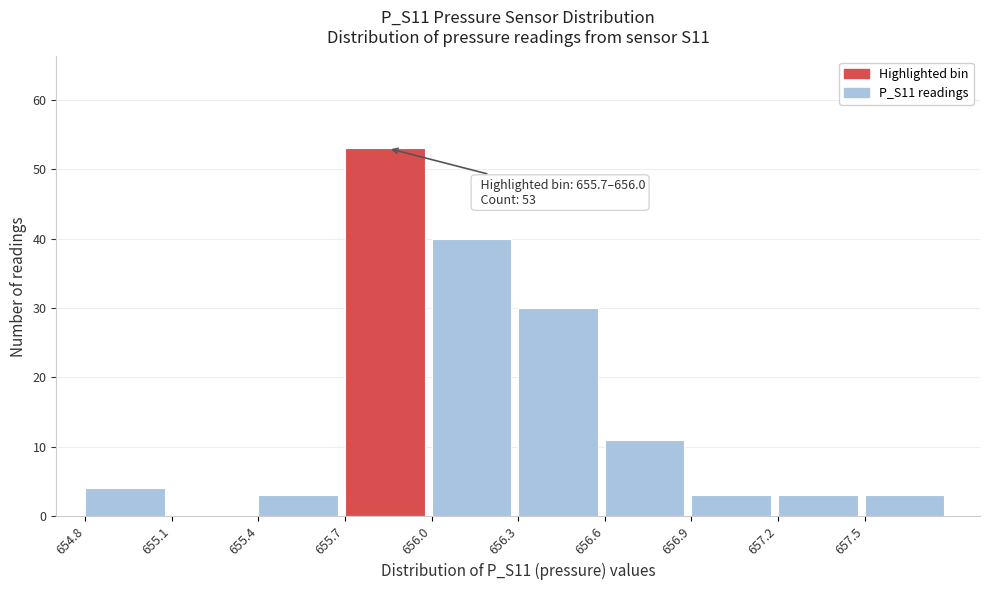

Over which range of the x-axis is the bar tallest?

655.7 to 656.0